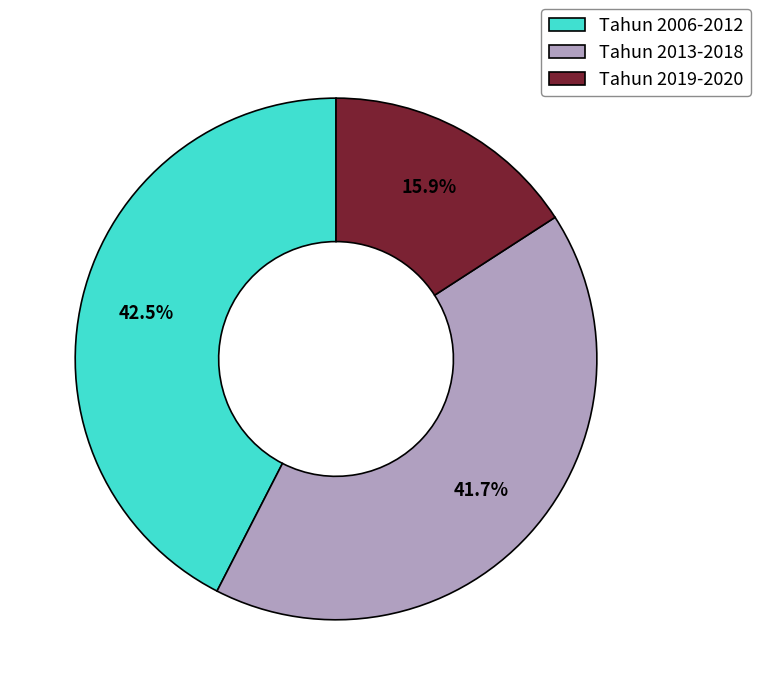

Rank the categories by value from lowest to highest.

Tahun 2019-2020, Tahun 2013-2018, Tahun 2006-2012